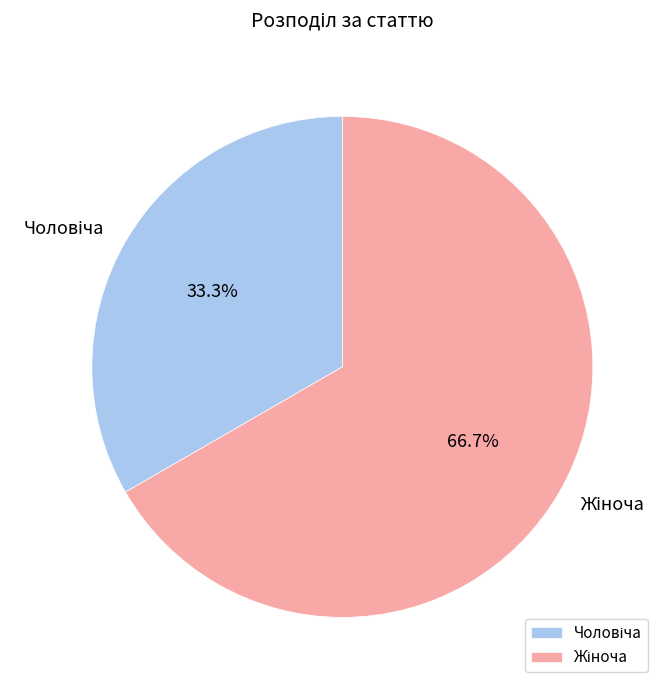

Is there a majority slice in this chart?

Yes